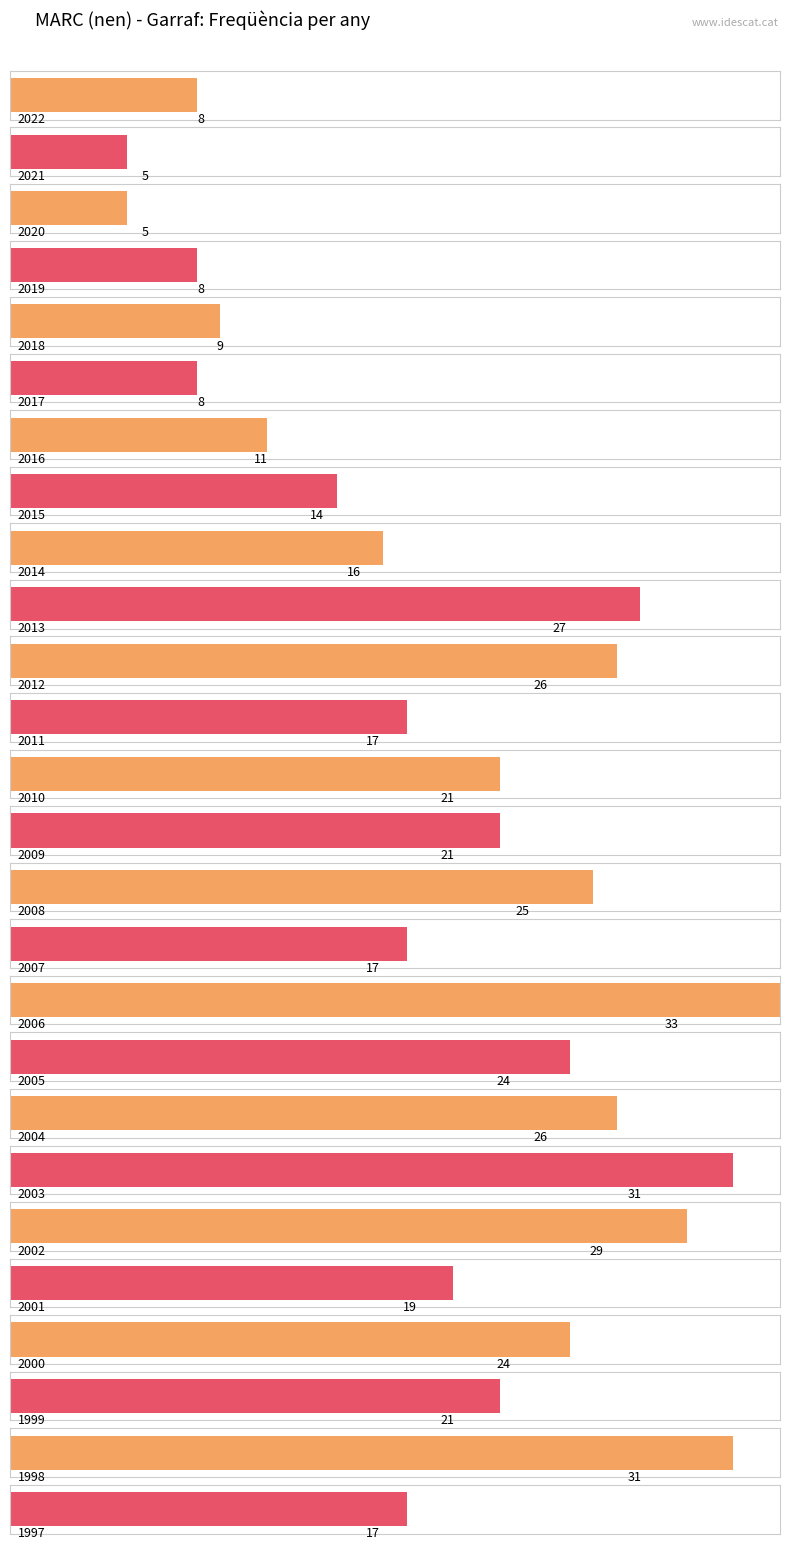

How many values are below 21?

13